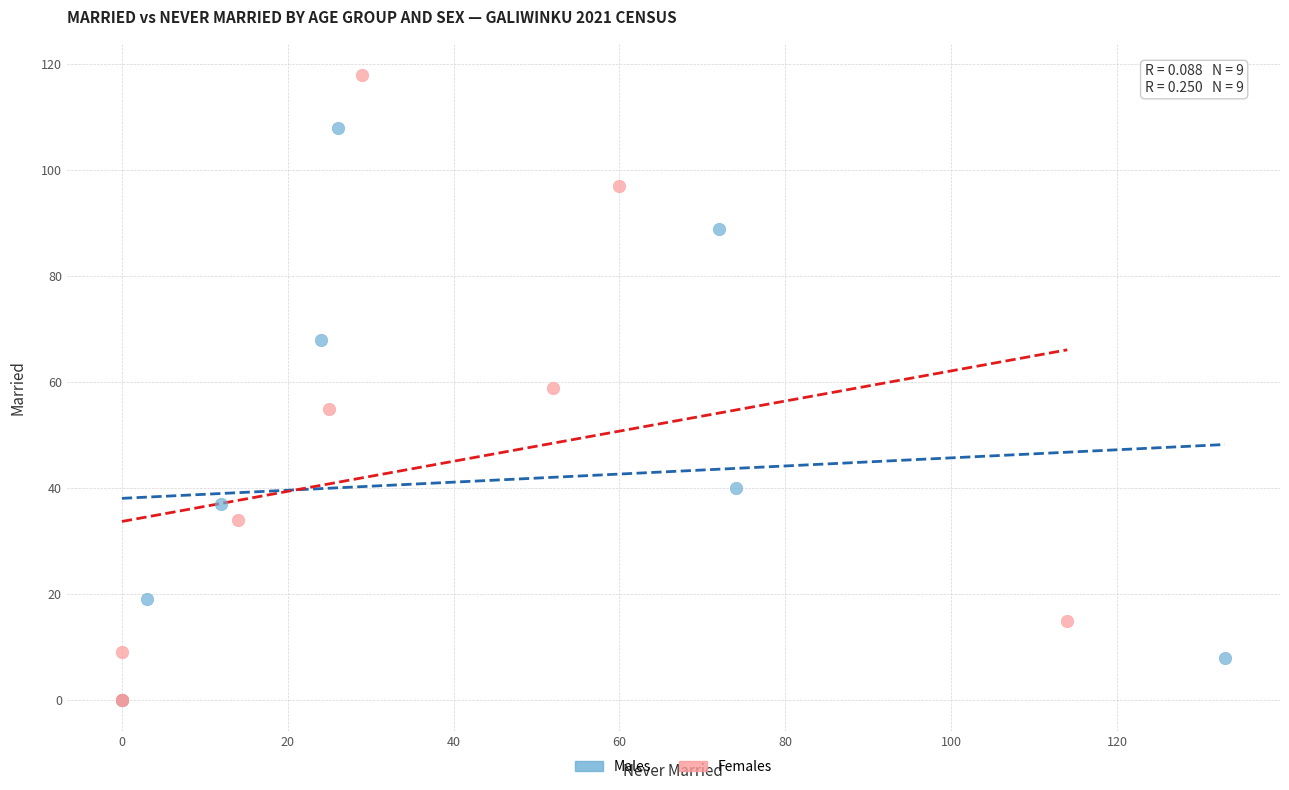

Which series has the largest Y range (max minus min)?

Females